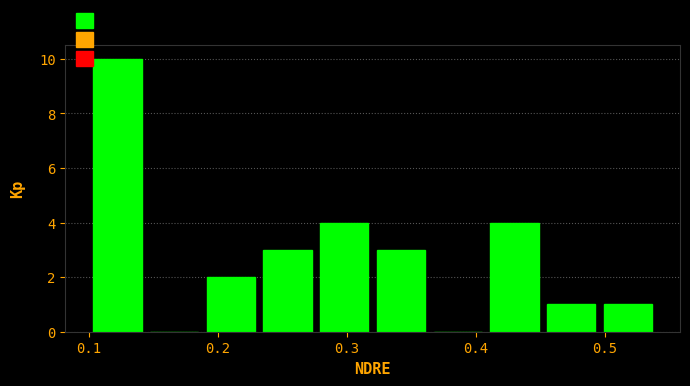

Over which range of the x-axis is the bar tallest?

0.100 to 0.144